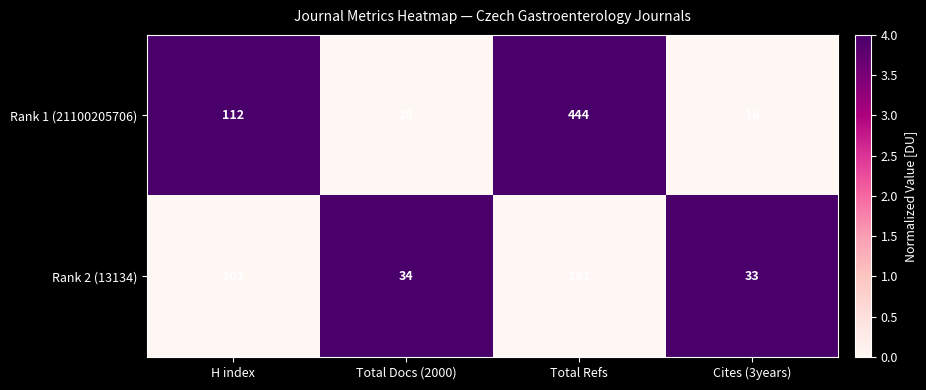

List the series in order of their peak value, highest first.

Rank 1 (21100205706), Rank 2 (13134)